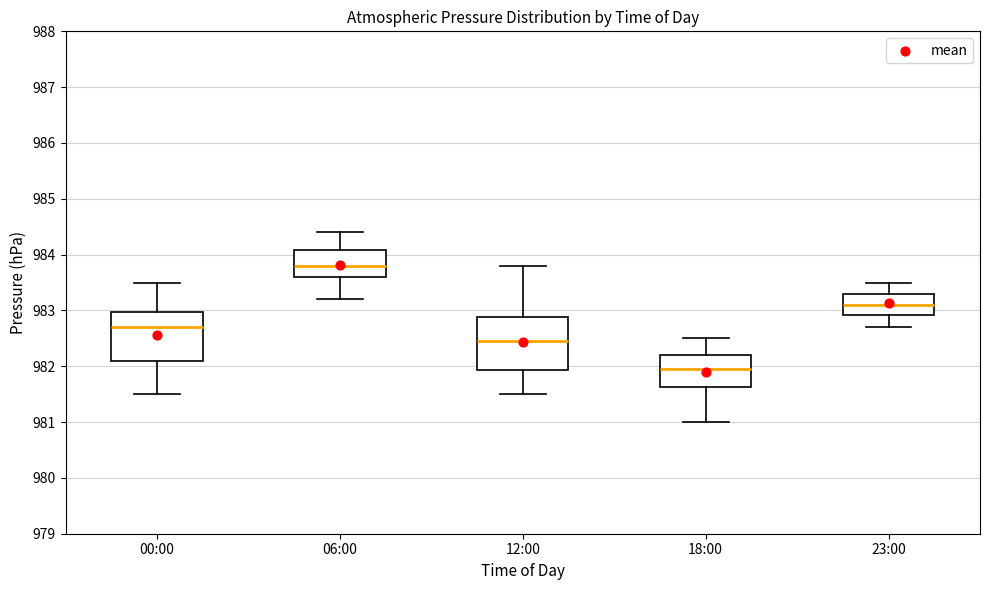

Reading left to right, transcribe this box plot: for each box, give where its median line is, the range the box spans, and where its two whiskers end, as read against the y-axis. The values are not printed on the chart, so give them approximately, as read against the axis.

00:00: median 982.7, box 982.1 to 983.0, whiskers 981.5 to 983.5
06:00: median 983.8, box 983.6 to 984.1, whiskers 983.2 to 984.4
12:00: median 982.5, box 981.9 to 982.9, whiskers 981.5 to 983.8
18:00: median 982.0, box 981.6 to 982.2, whiskers 981.0 to 982.5
23:00: median 983.1, box 982.9 to 983.3, whiskers 982.7 to 983.5